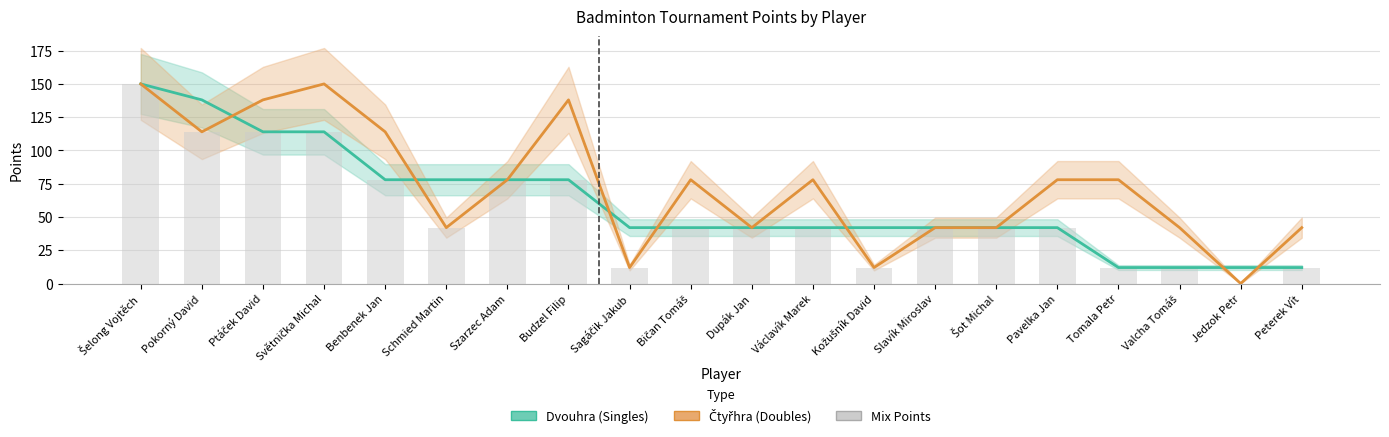

Where does the Dvouhra (Singles) series first go above 42?

Šelong Vojtěch